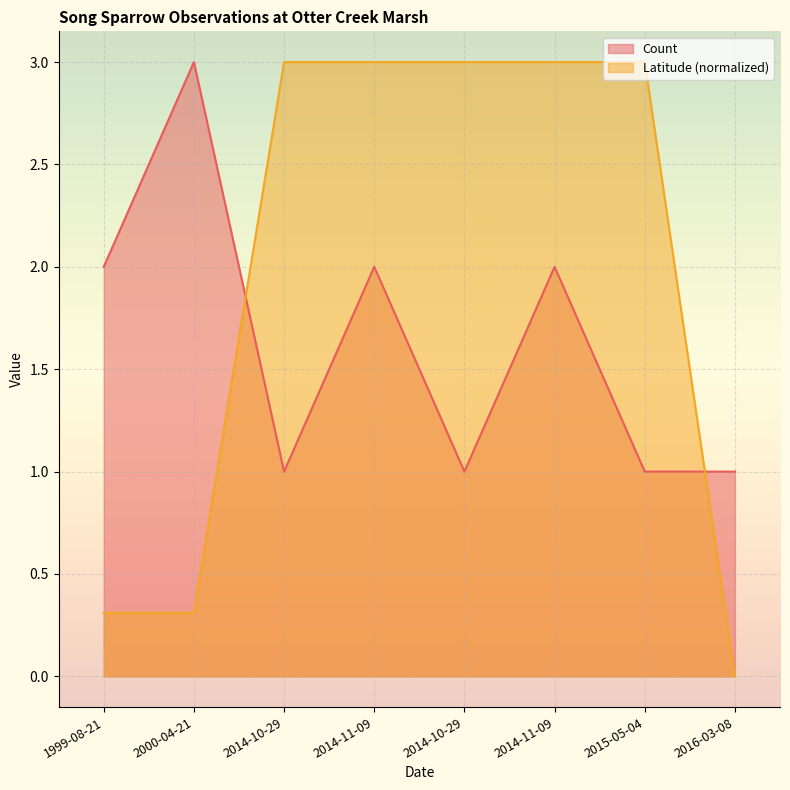

What is the average value of the Latitude series?

2.0